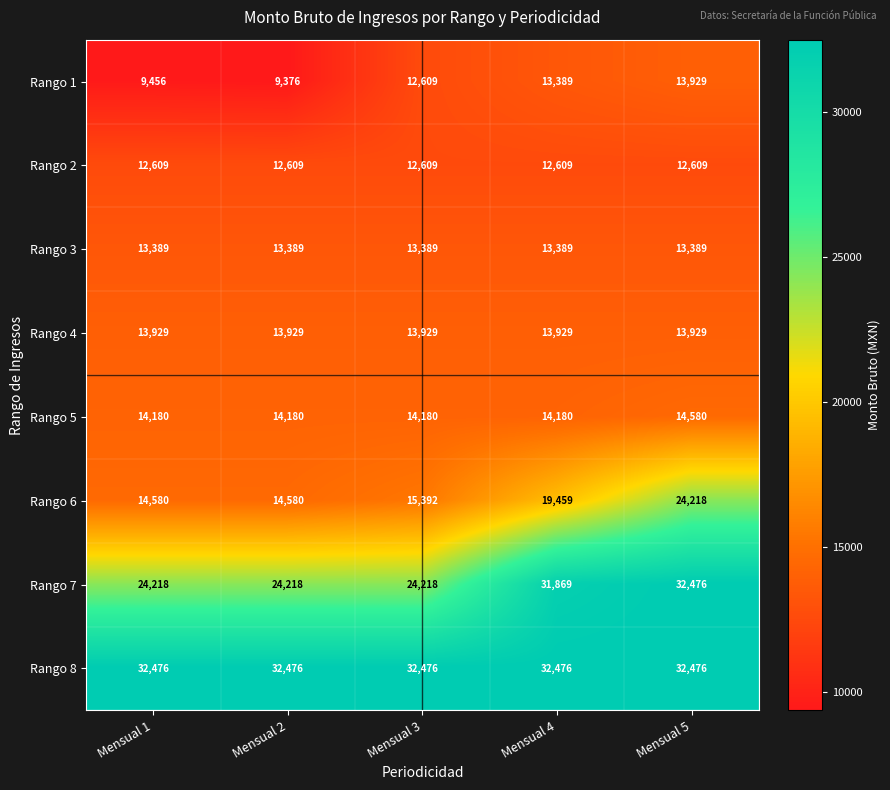

What is the greatest value displayed?

32476